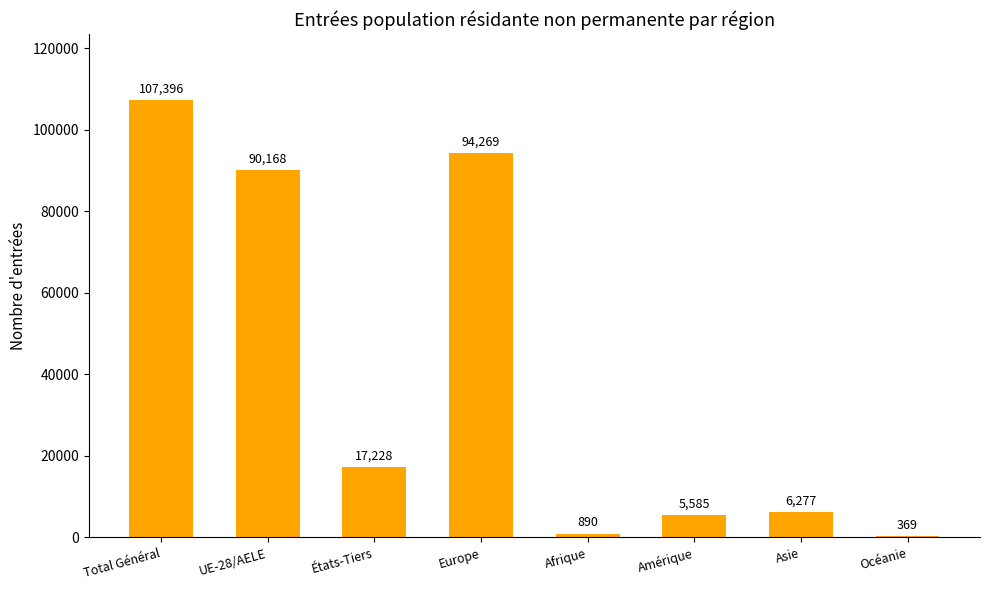

What is the maximum value shown in the chart?

107396